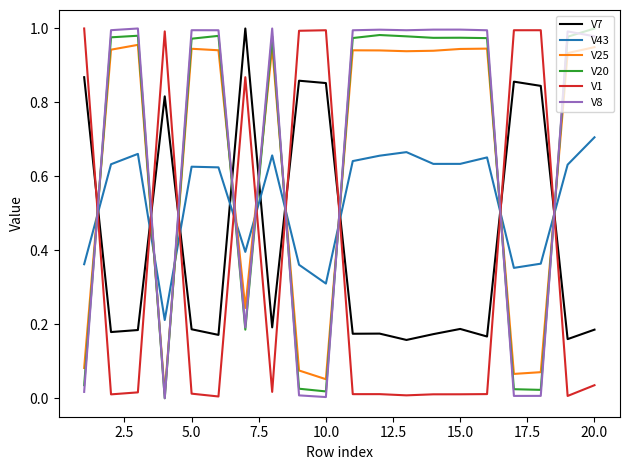

After their last crossing, which series has the higher values: V7 or V1?

V7